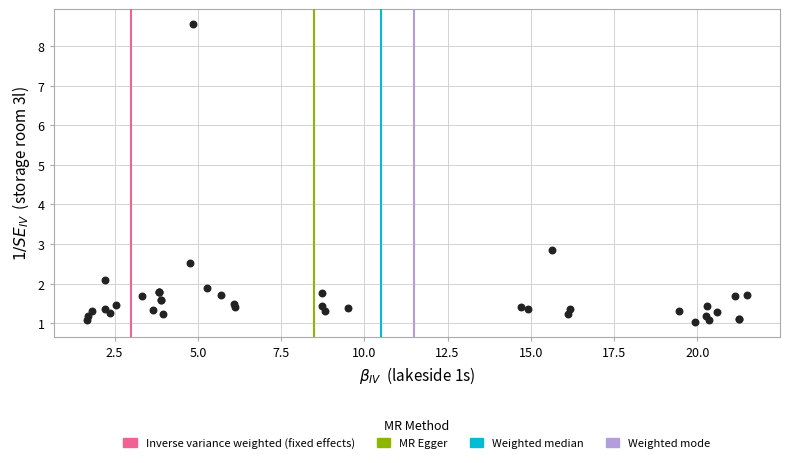

What Y value in the scatter plot is closest to 4?

2.9